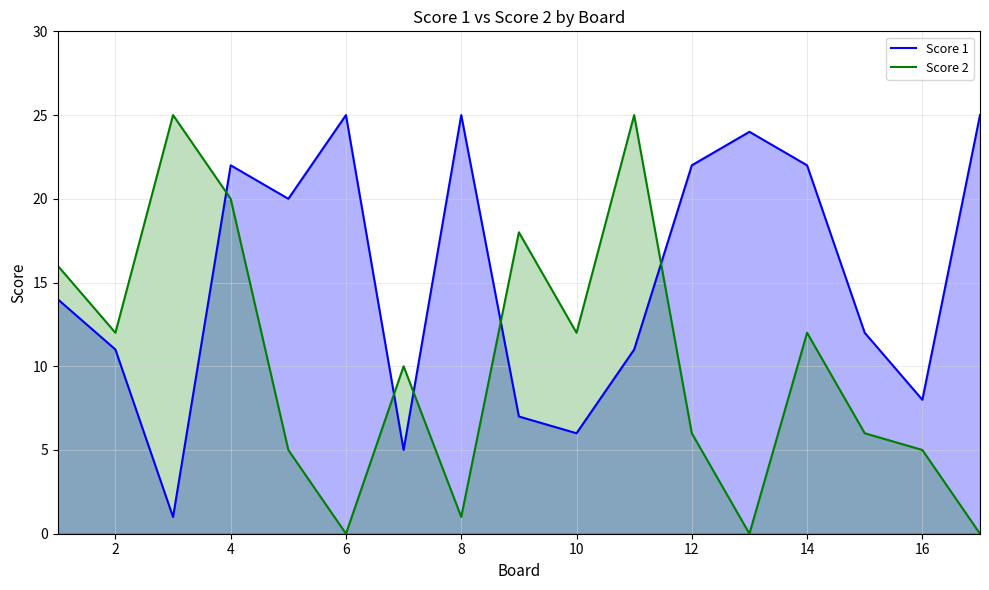

Does the chart have visible grid lines?

Yes